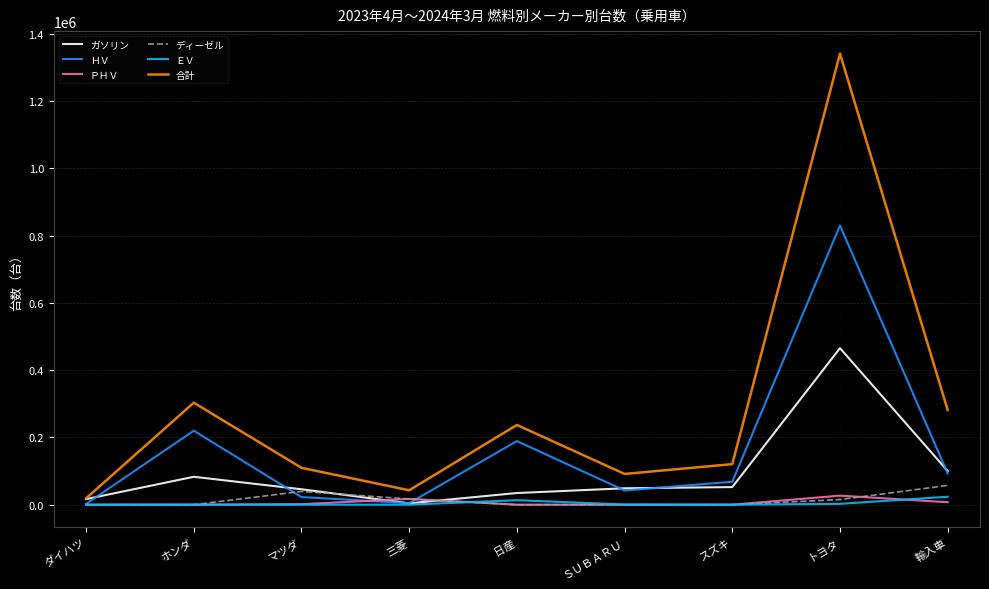

Which series has the largest total across all categories?

合計